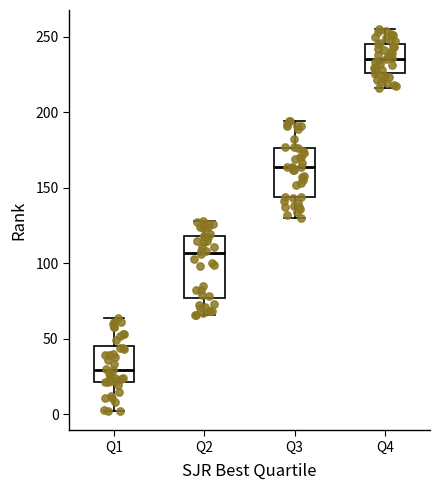

Which box has the lowest median line?

Q1